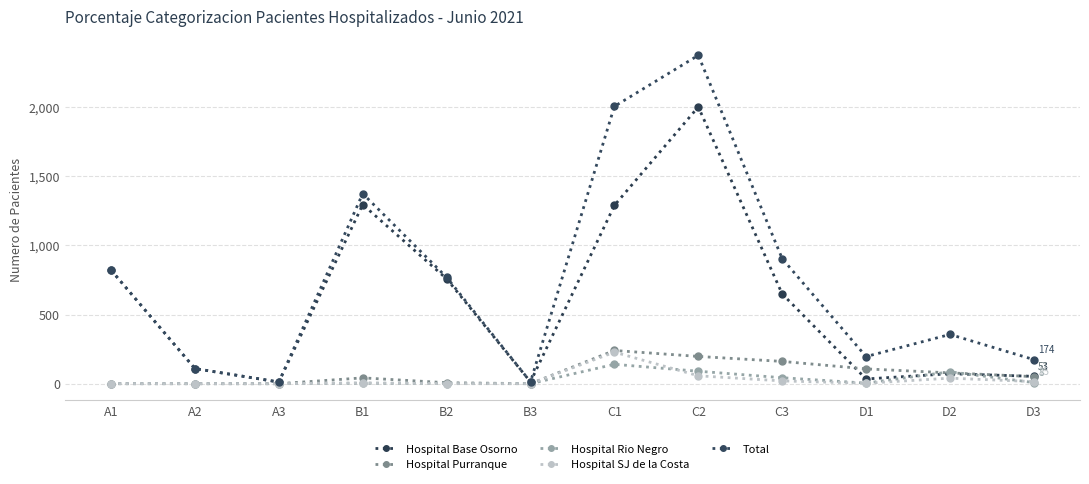

Count the number of categories in the chart.

12